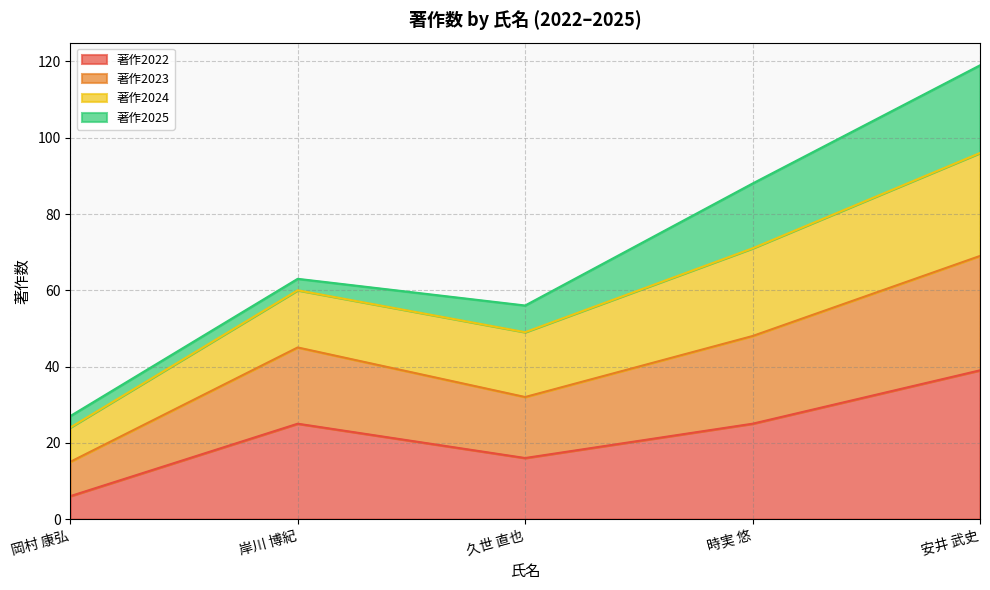

What is the label of the 2nd point from the left?

岸川 博紀